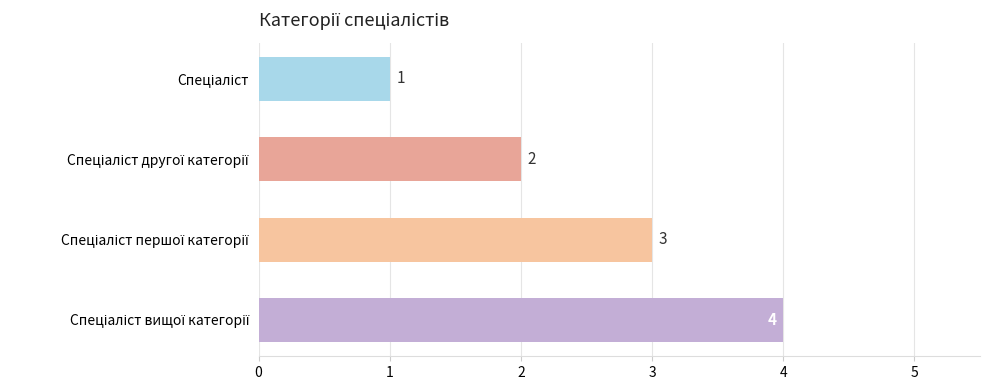

What is the value of the 3rd bar from the top?

3